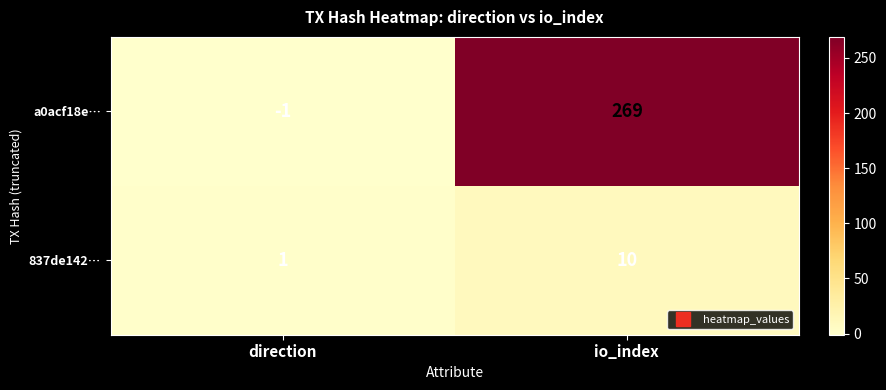

Count the number of data series in this chart.

2